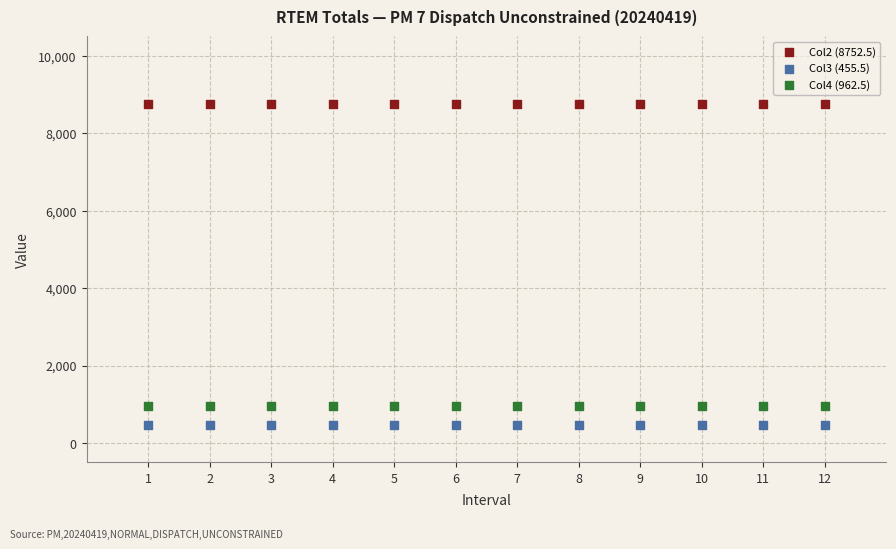

Which series reaches the minimum Y coordinate?

Col3 (455.5)